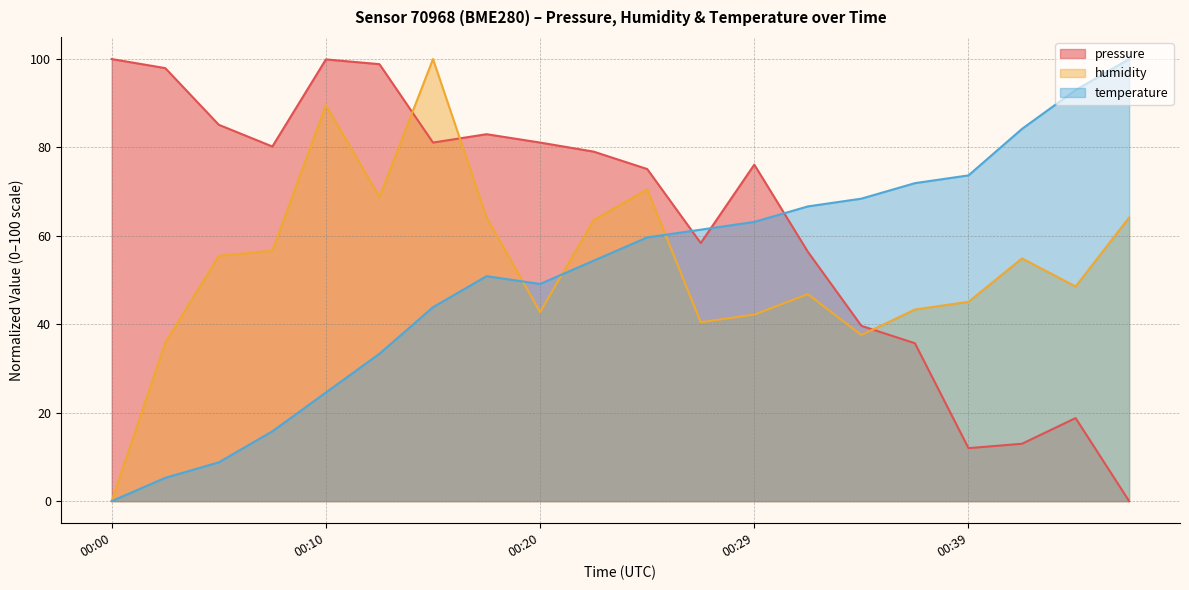

Reading left to right, transcribe all the data shown in this chart.

pressure: 100.0	98.0	85.1	80.2	99.9	98.8	81.1	83.0	81.1	79.1	75.1	58.4	76.1	56.4	39.6	35.7	12.0	13.0	18.8	0.0
humidity: 0.0	35.8	55.5	56.6	89.6	68.8	100.0	64.2	42.8	63.6	70.5	40.5	42.2	46.8	37.6	43.4	45.1	54.9	48.6	64.2
temperature: 0.0	5.3	8.8	15.8	24.6	33.3	43.9	50.9	49.1	54.4	59.6	61.4	63.2	66.7	68.4	71.9	73.7	84.2	93.0	100.0